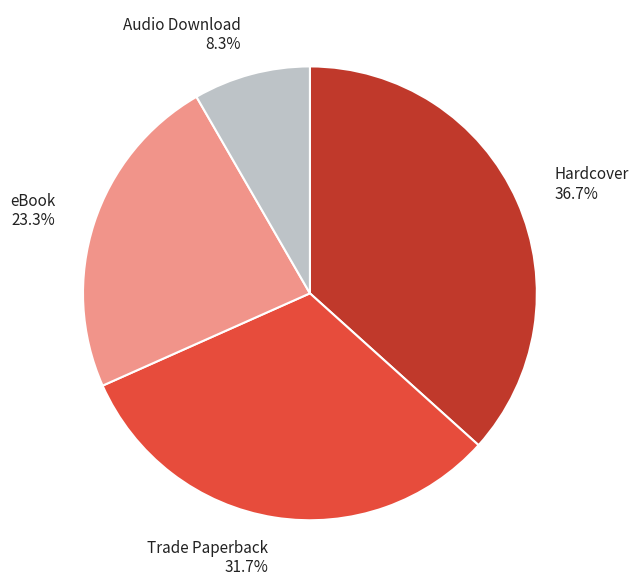

Do Audio Download and Hardcover together represent more than half of the pie?

No